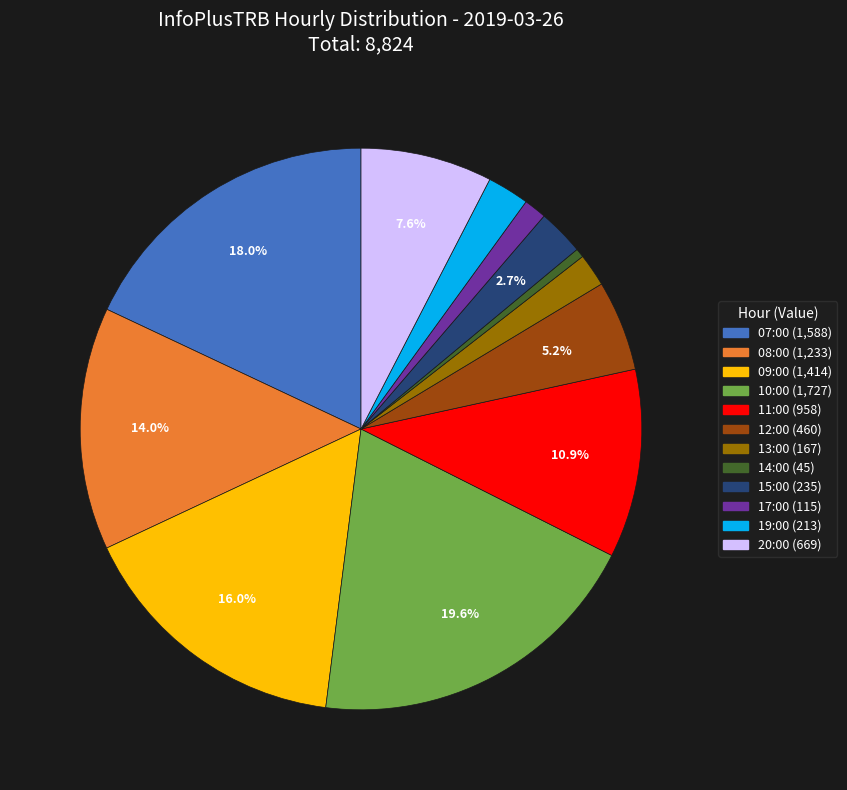

Approximately how many times larger is the value at 08:00 compared to 14:00?

27.4